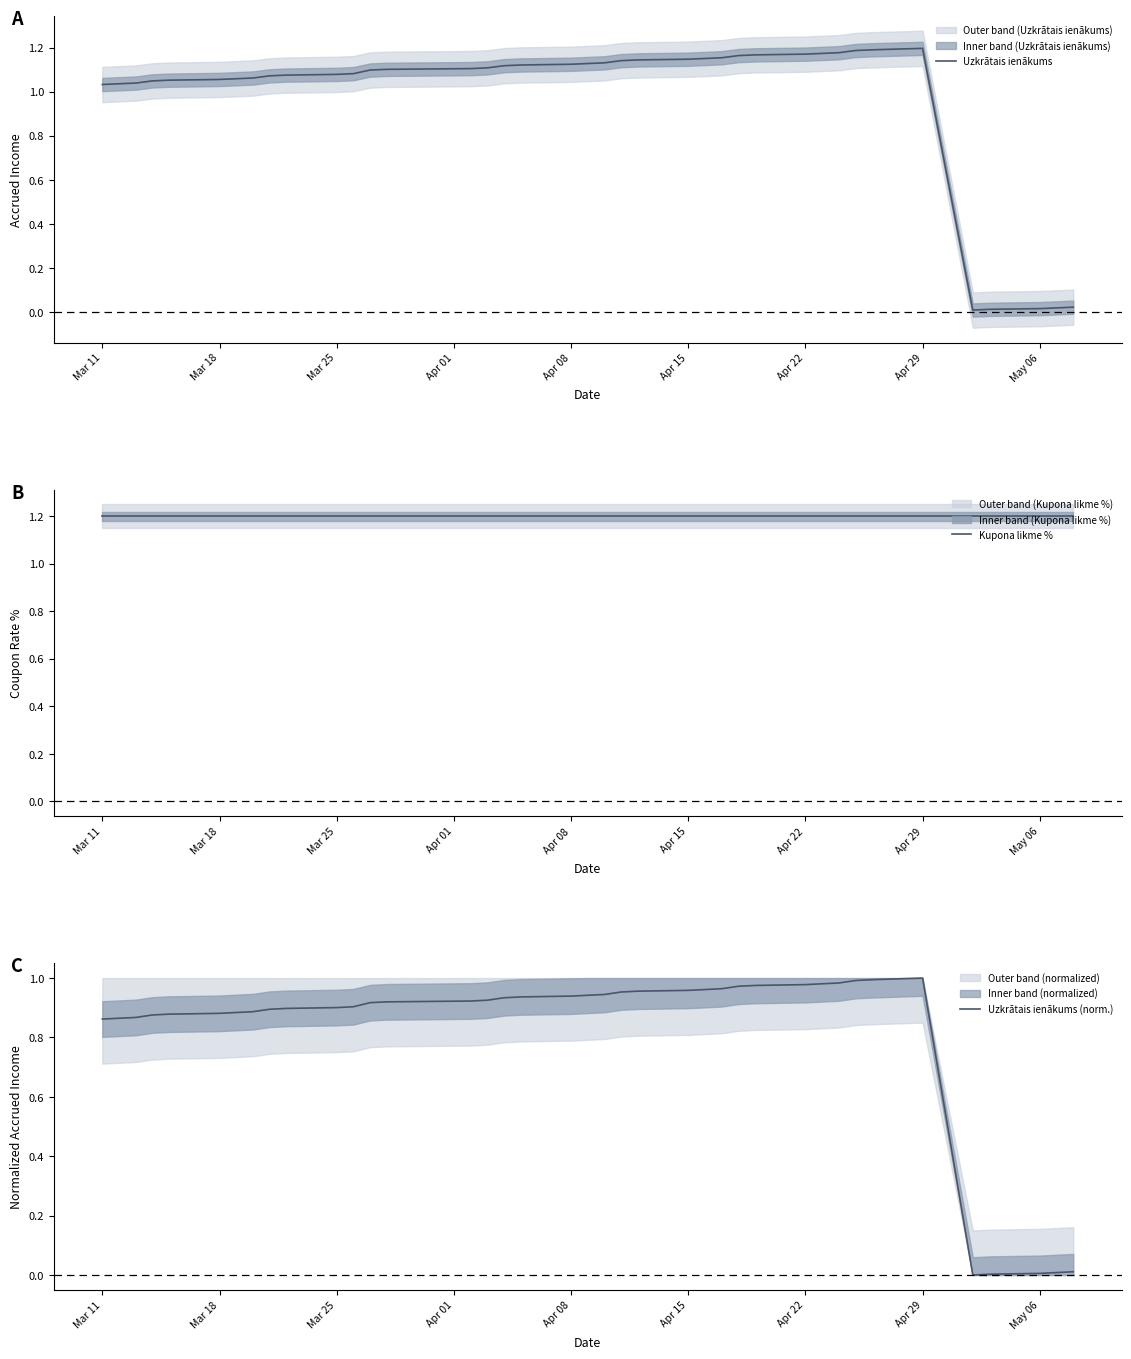

How many lines are shown in the chart?

3